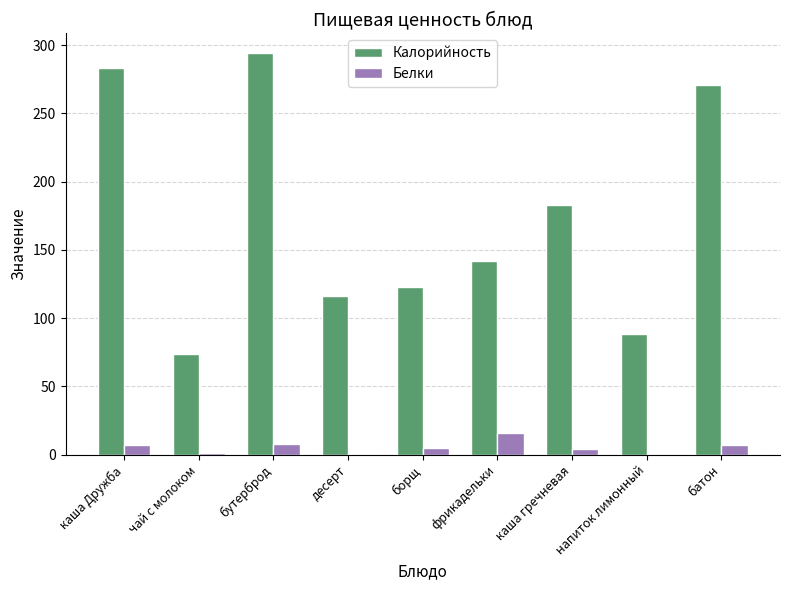

Which series has the largest total across all categories?

Калорийность